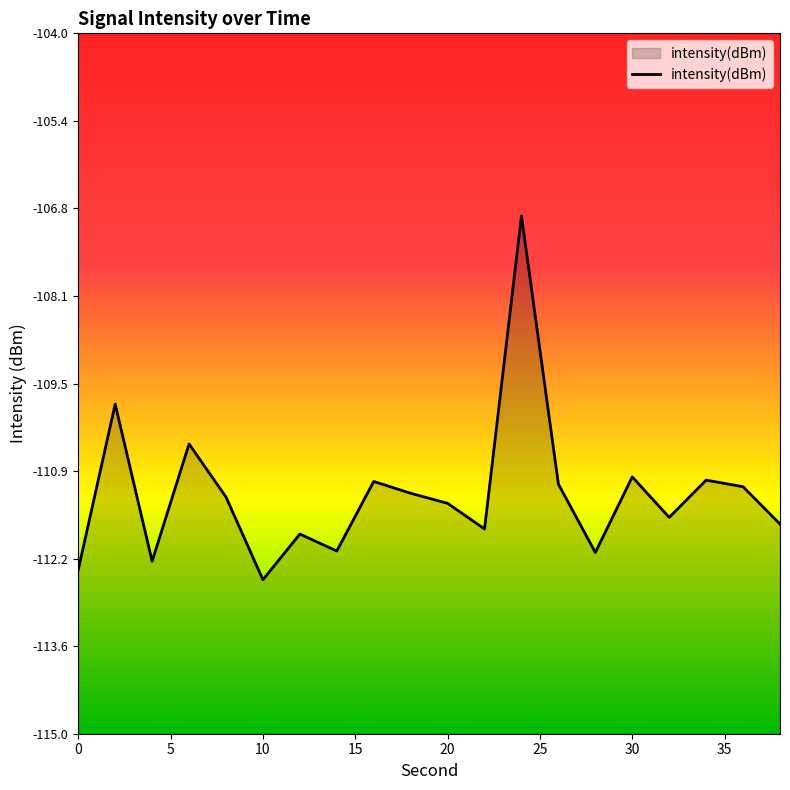

What is the difference between the second highest and minimum values?

2.8